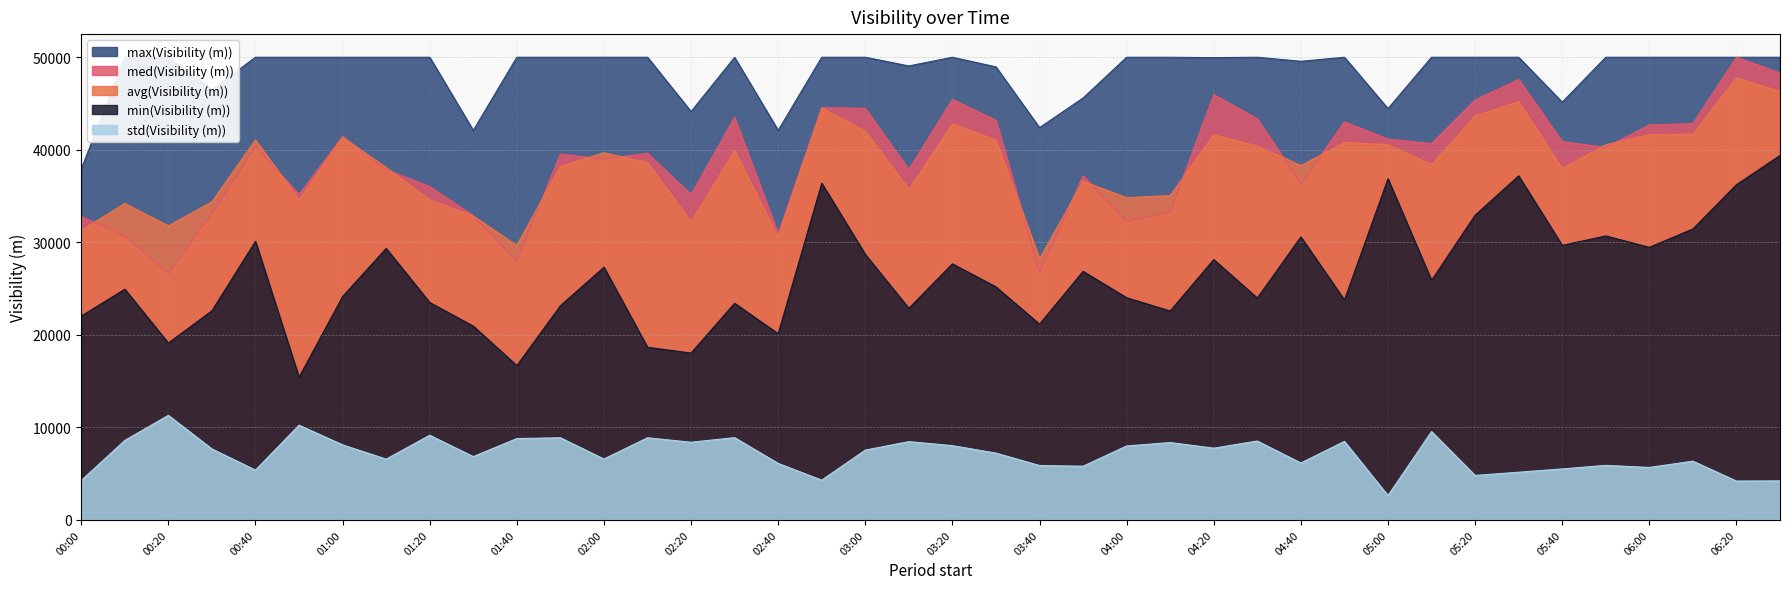

True or false: std(Visibility (m)) and min(Visibility (m)) cross at least once.

False